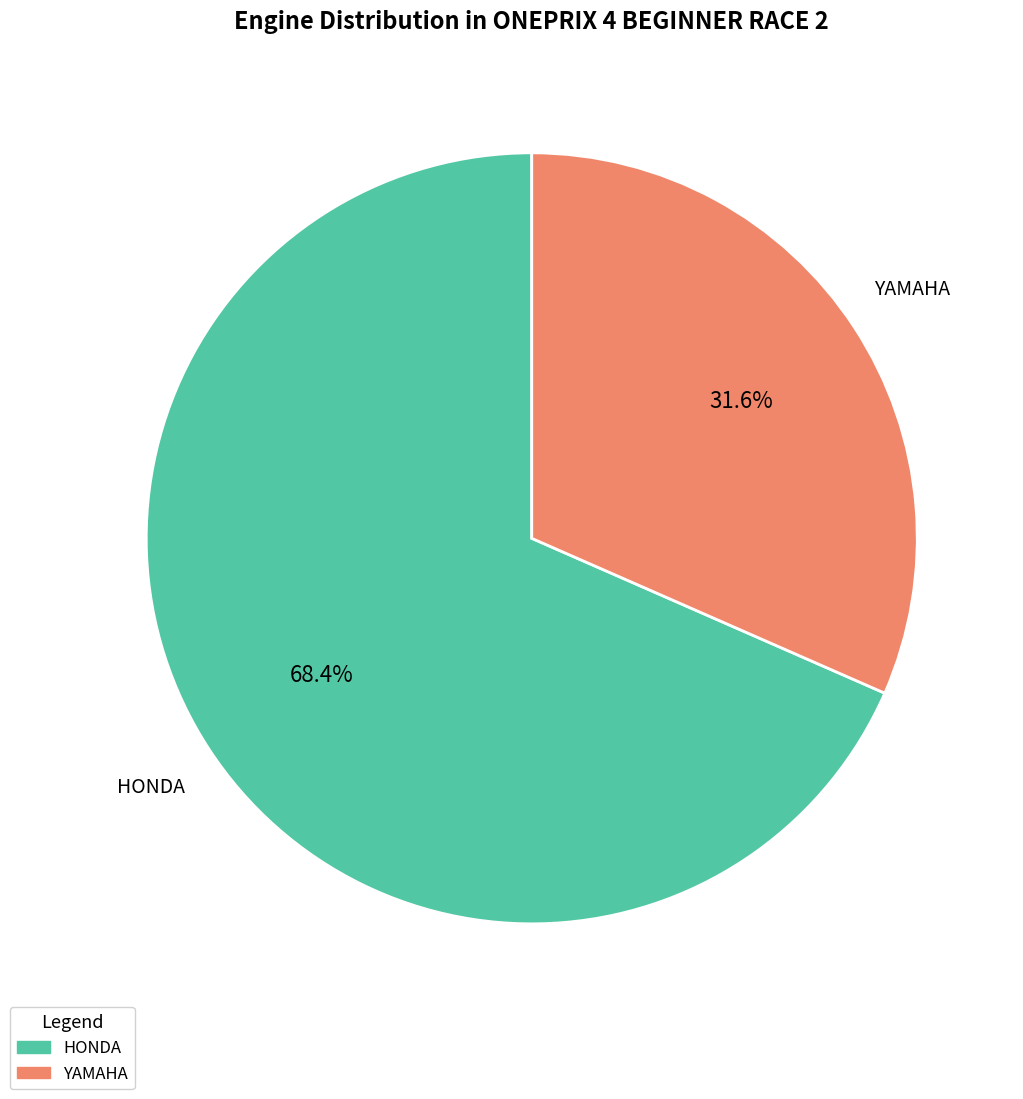

How many slices are in this pie chart?

2